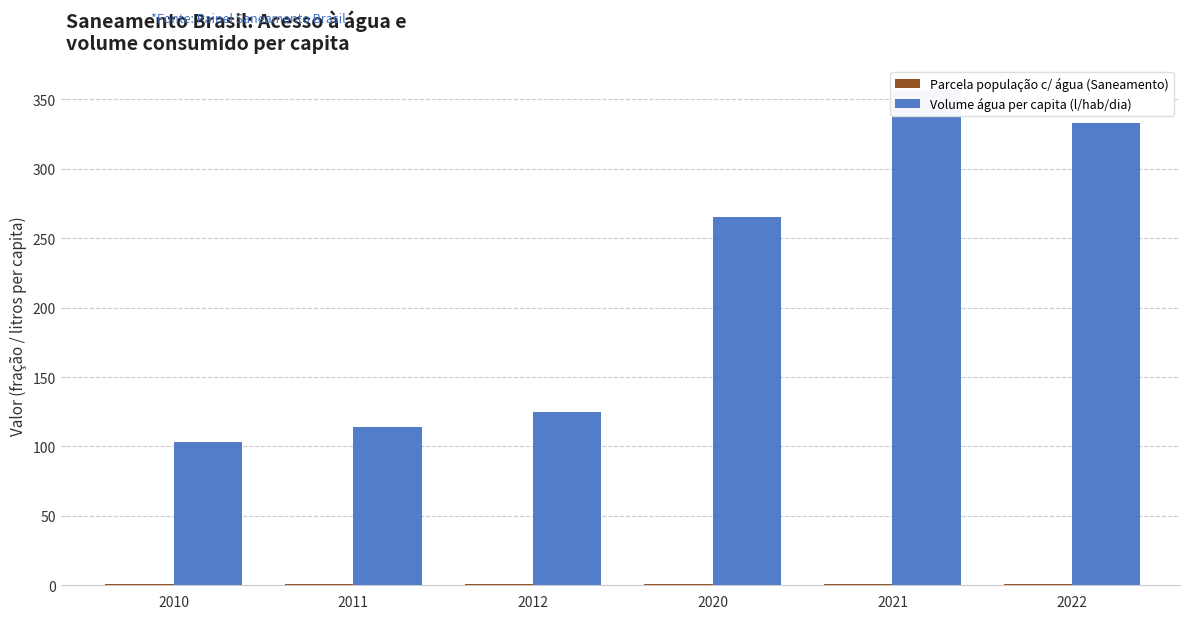

What are all the series names shown in the legend?

Parcela população c/ água (Saneamento), Volume água per capita (l/hab/dia)